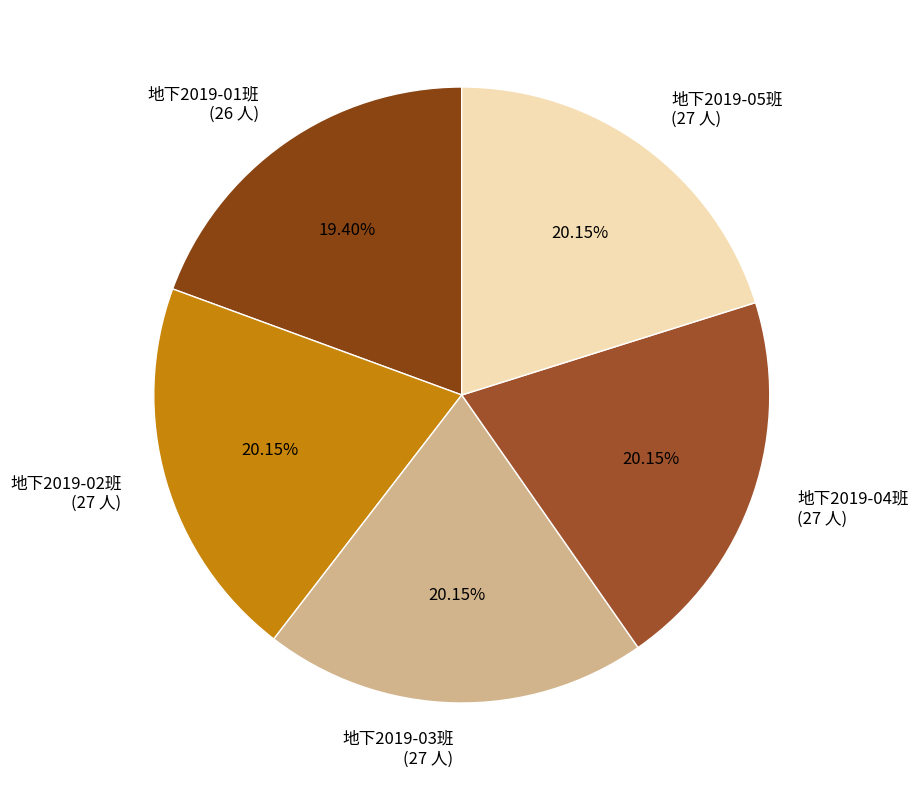

Which slice is the smallest?

地下2019-01班